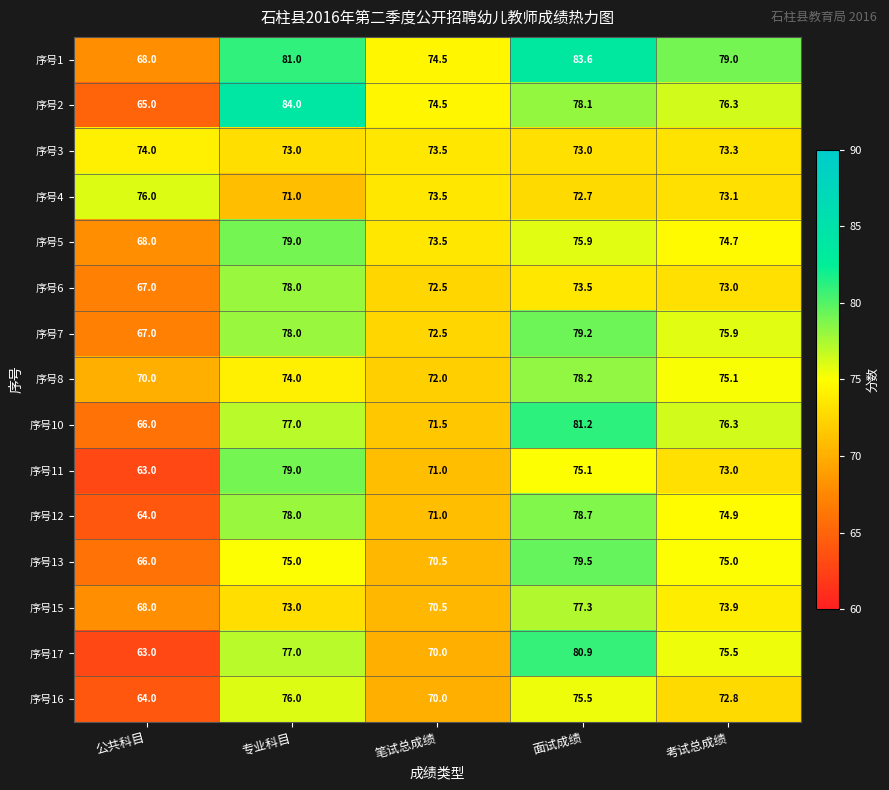

At which category is the sum across all series the highest?

面试成绩